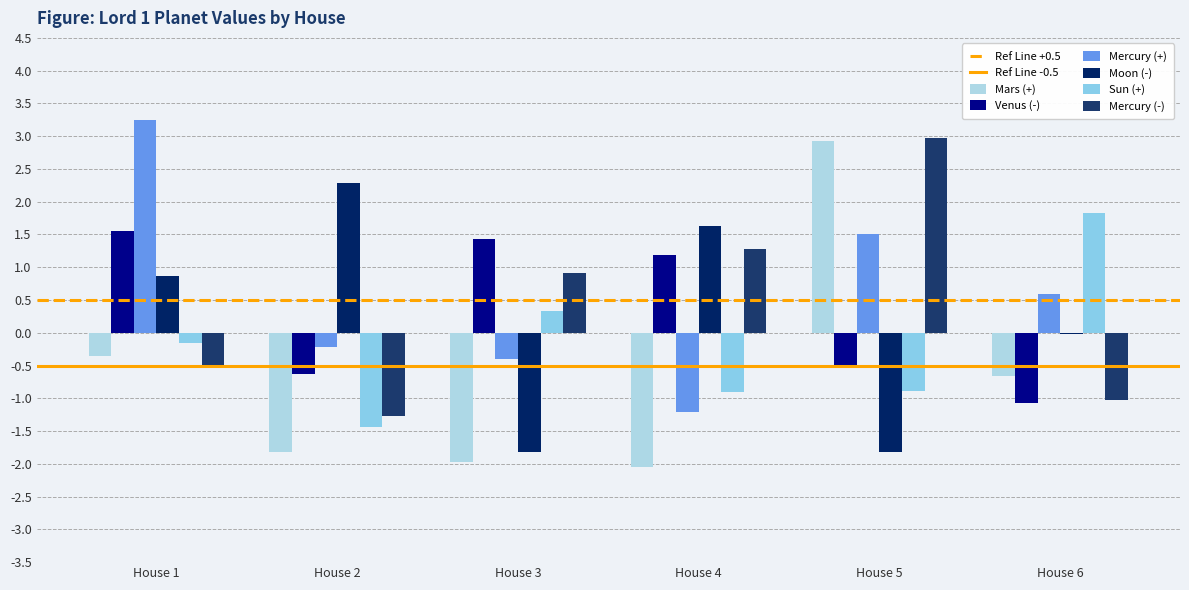

Between House 4 and House 6, which series saw the biggest shift?

Sun (+)